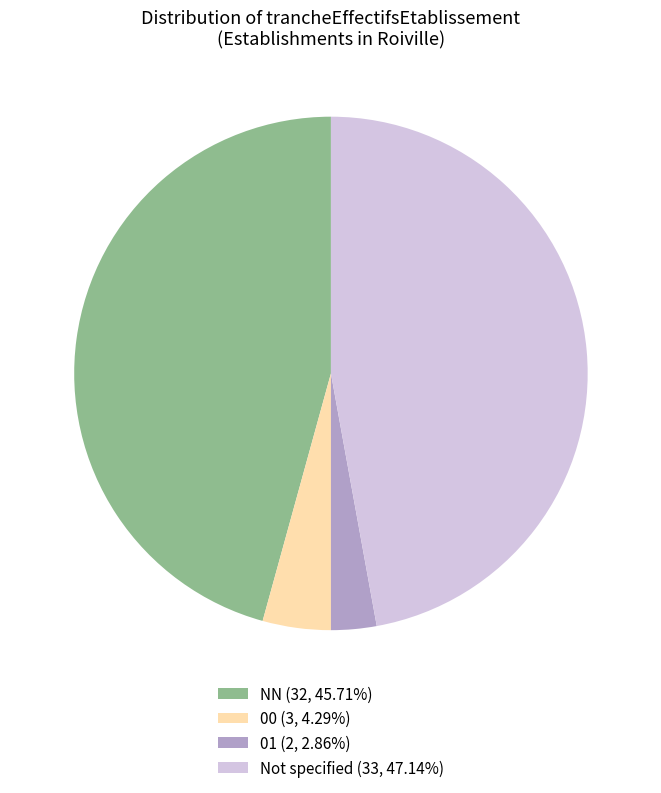

Combined, do Not specified (33, 47.14%) and NN (32, 45.71%) account for over 50%?

Yes